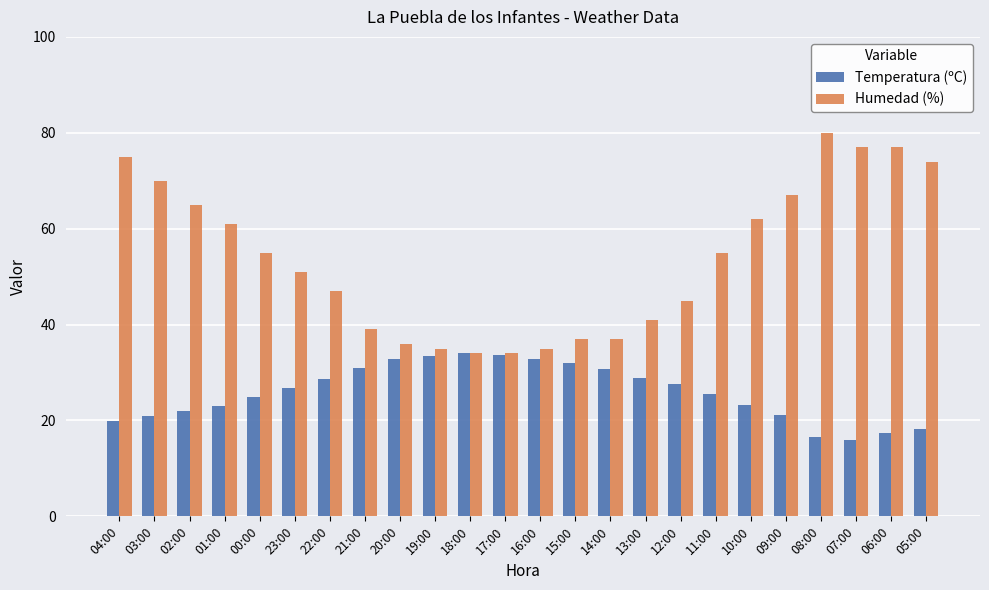

Which series has the largest total across all categories?

Humedad (%)